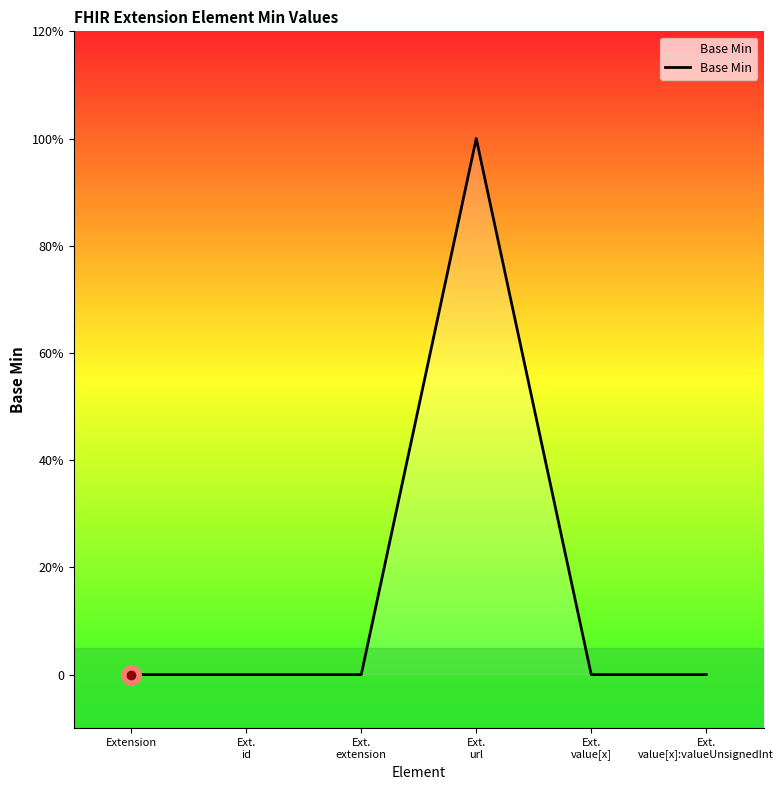

Between Ext.
value[x] and Ext.
id, which is larger?

Ext.
value[x]